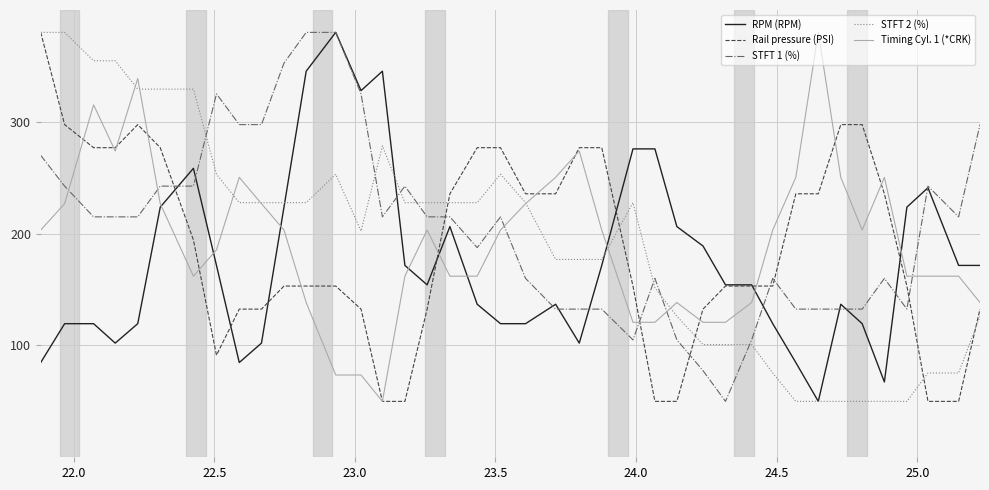

Which series ends up on top after the final intersection of Rail pressure (PSI) and STFT 1 (%)?

STFT 1 (%)